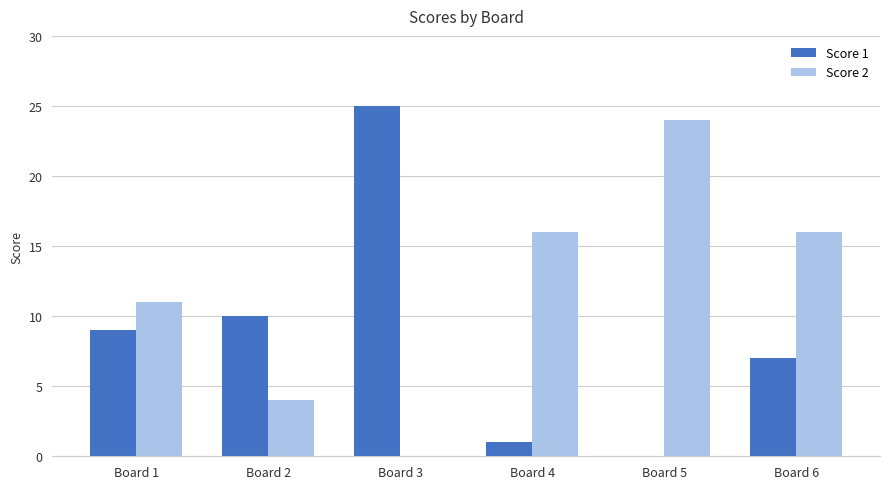

Reading right to left, what are all the values shown in this chart?

Score 1: 7	0	1	25	10	9
Score 2: 16	24	16	0	4	11